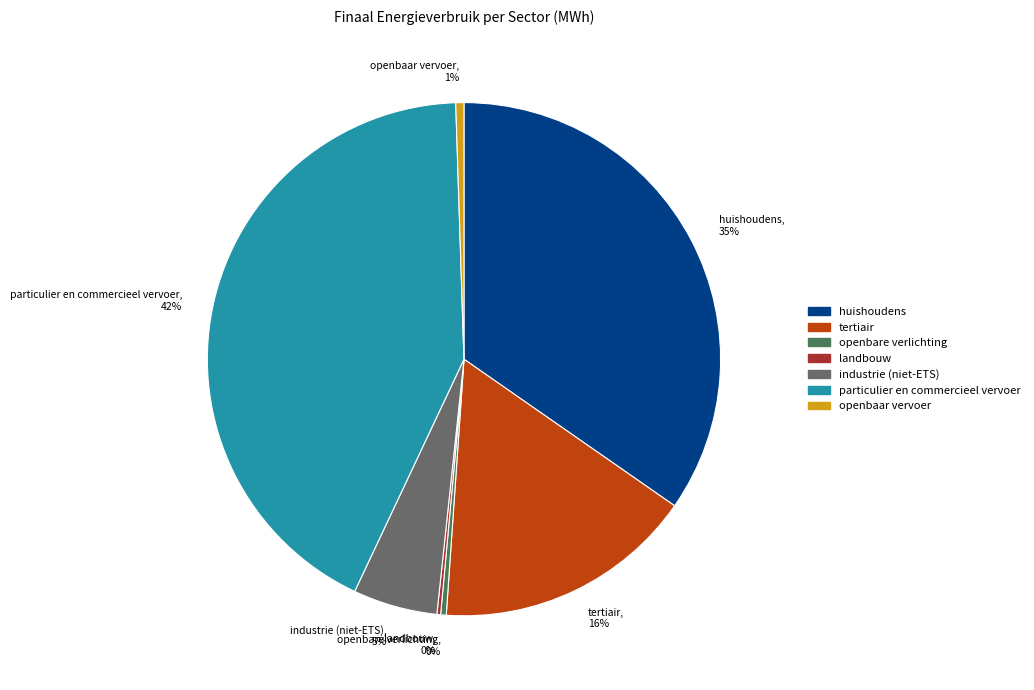

To the nearest percent, what is the average slice percentage?

14%